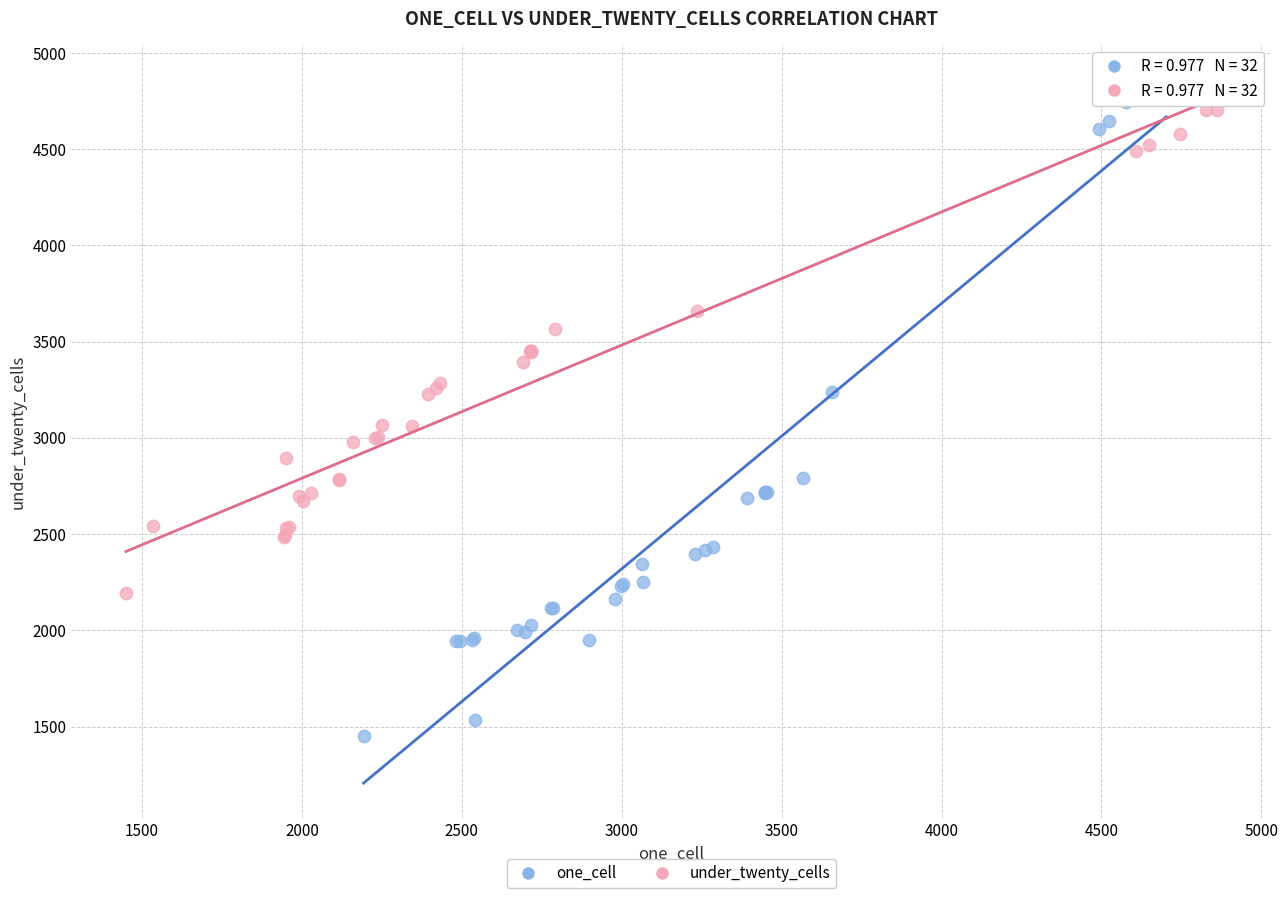

Which series reaches the minimum Y coordinate?

one_cell